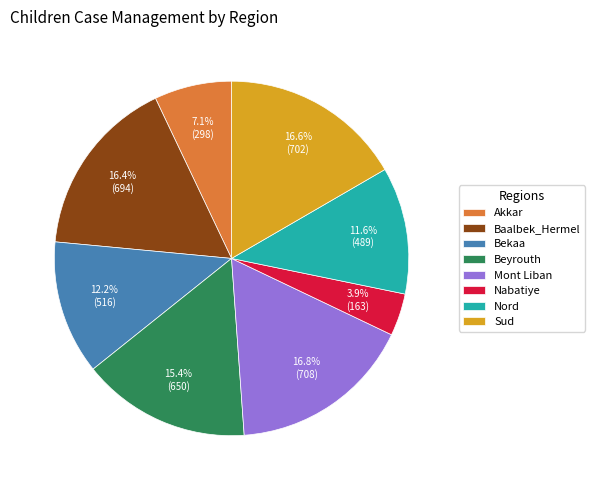

Between Baalbek_Hermel and Nabatiye, which is larger?

Baalbek_Hermel